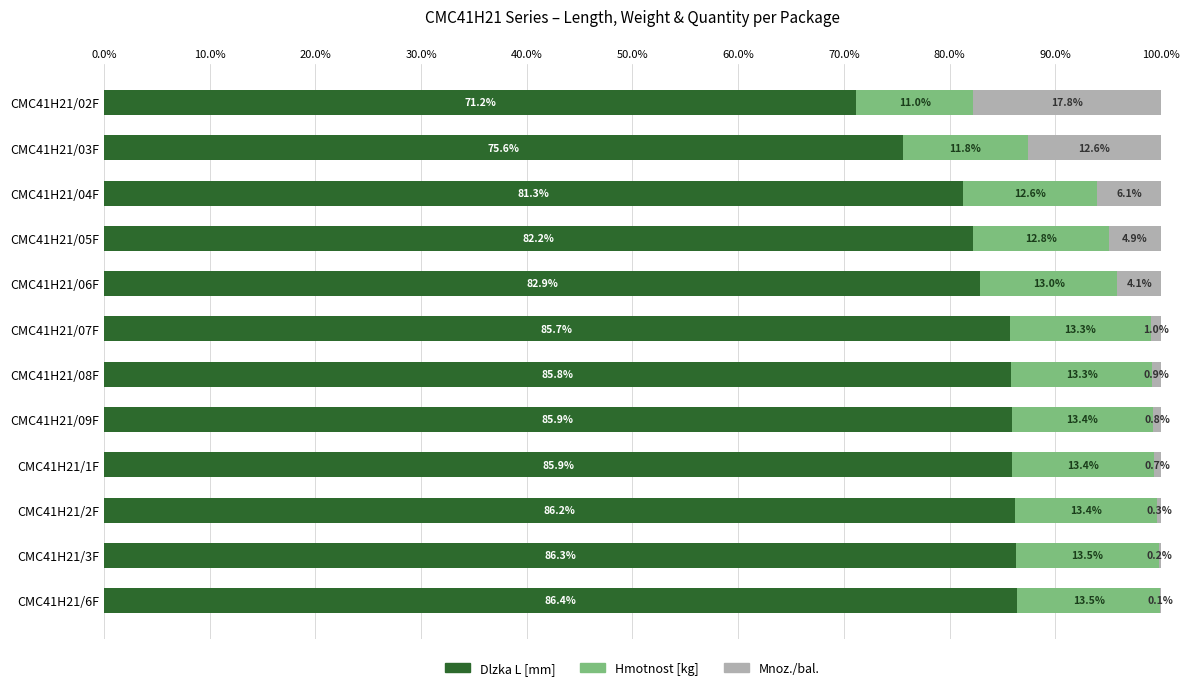

What is the maximum value for Dlzka L [mm]?

86.4